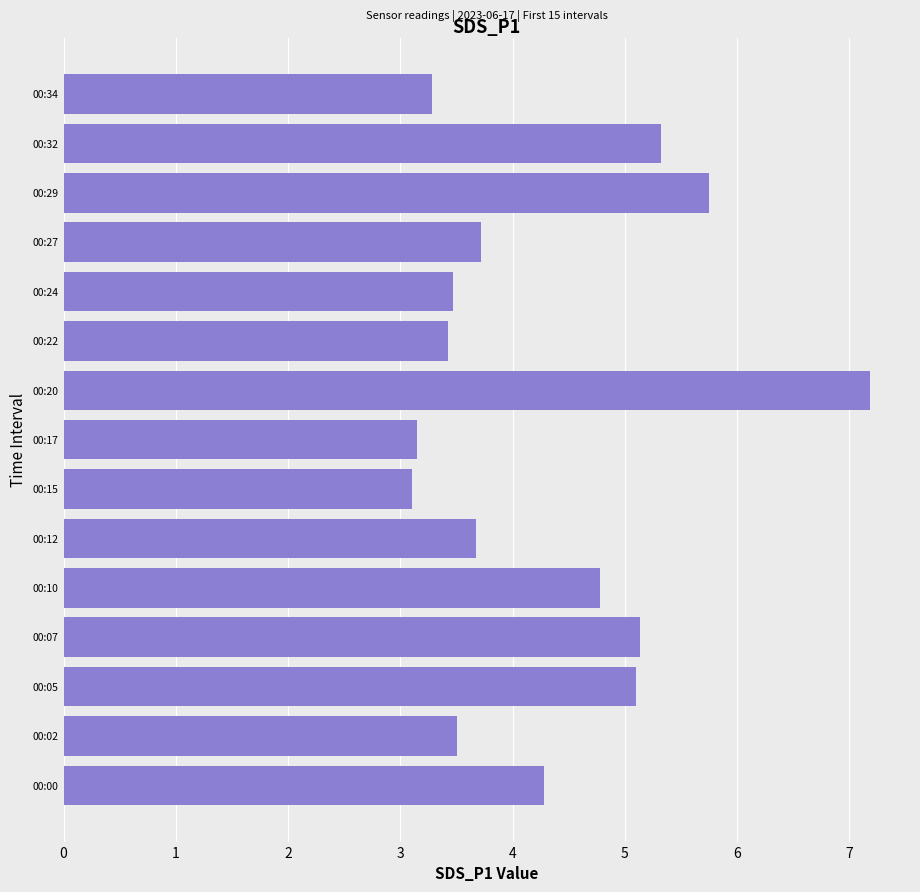

What is the difference between the maximum and second lowest values?

4.0